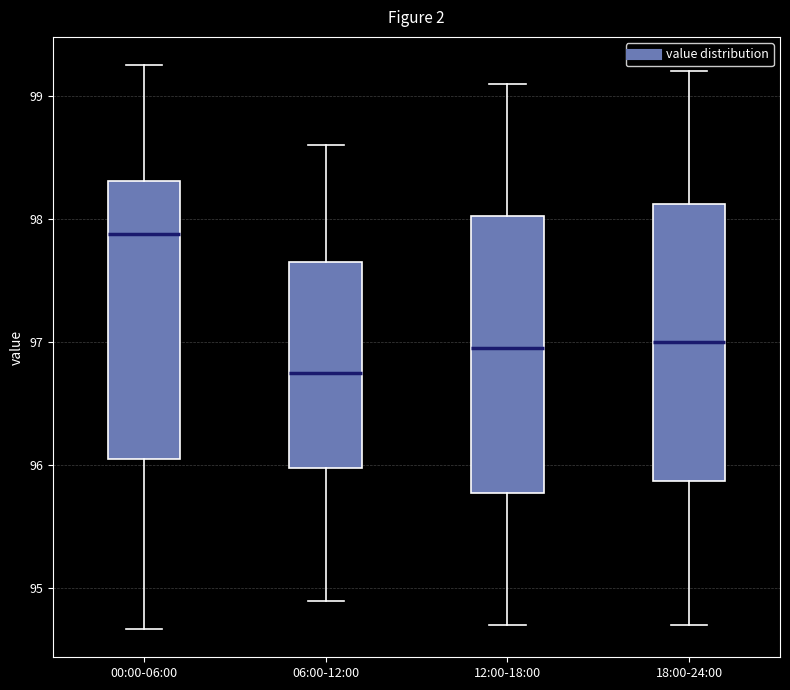

Which box has the lowest median line?

06:00-12:00